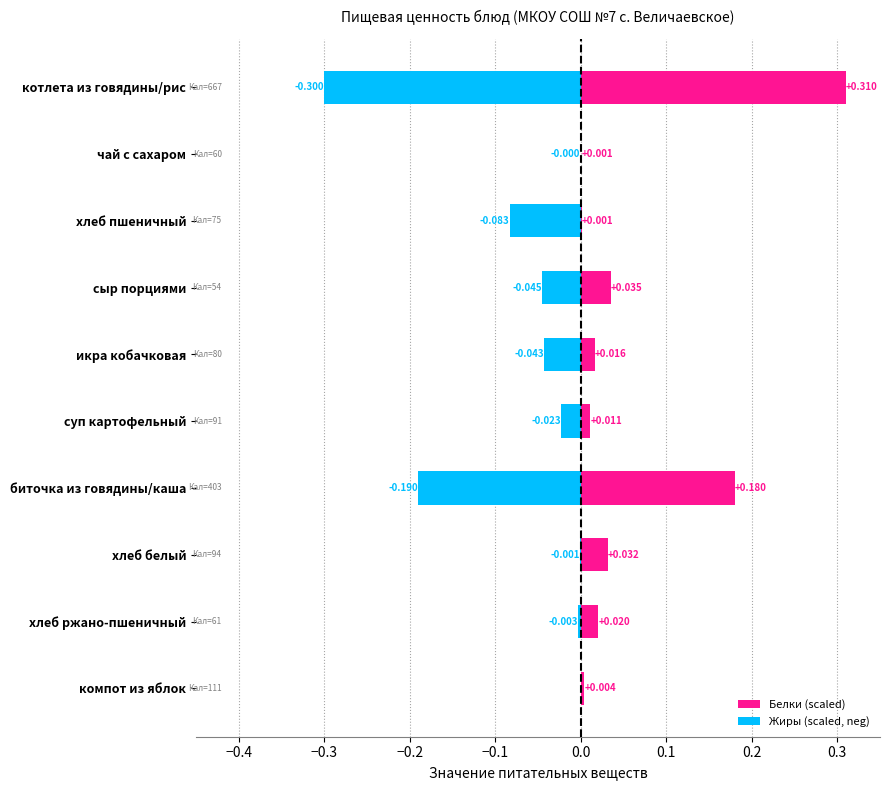

Which series has the largest total across all categories?

Белки (scaled)